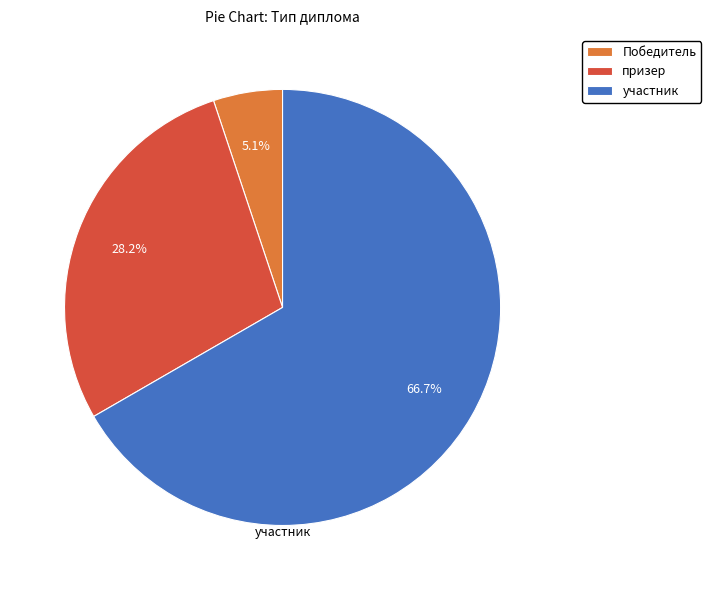

Is there a majority slice in this chart?

Yes